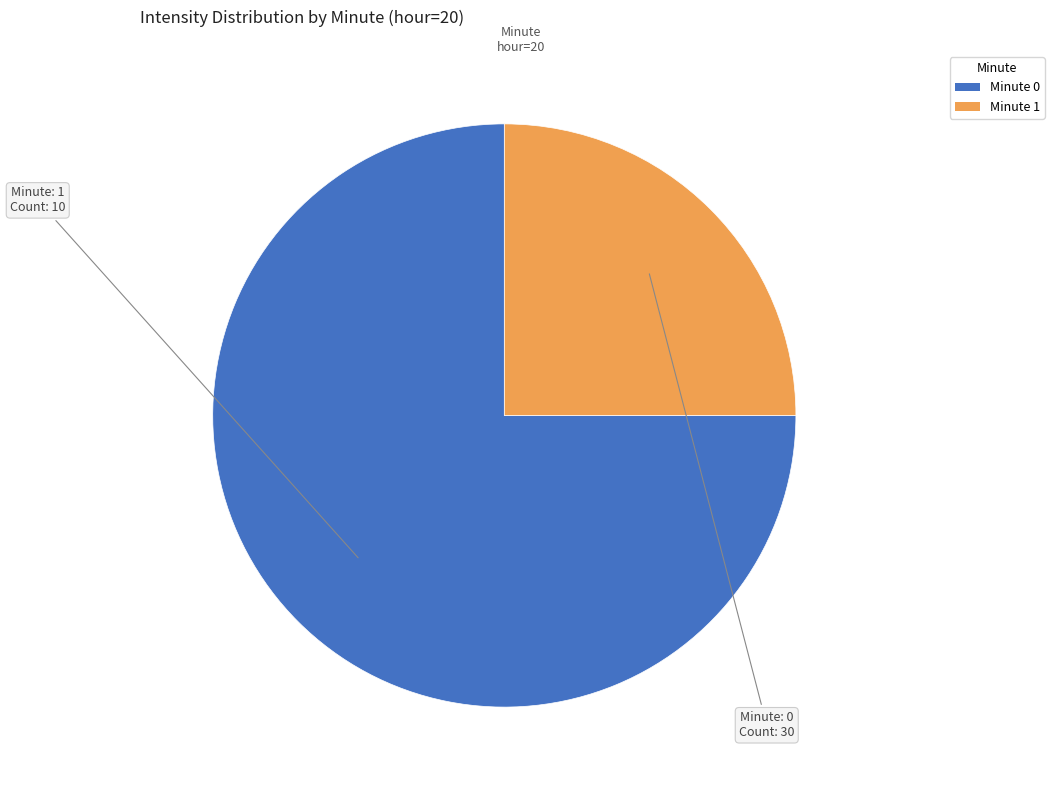

The Minute 0 slice represents 75% of the pie. True or false?

True